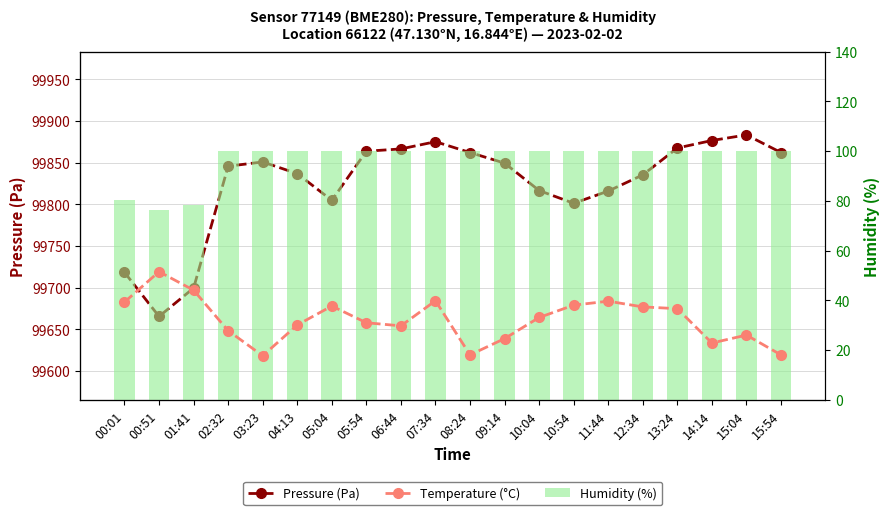

What value does the Temperature (°C) series have at 14:14?

0.9